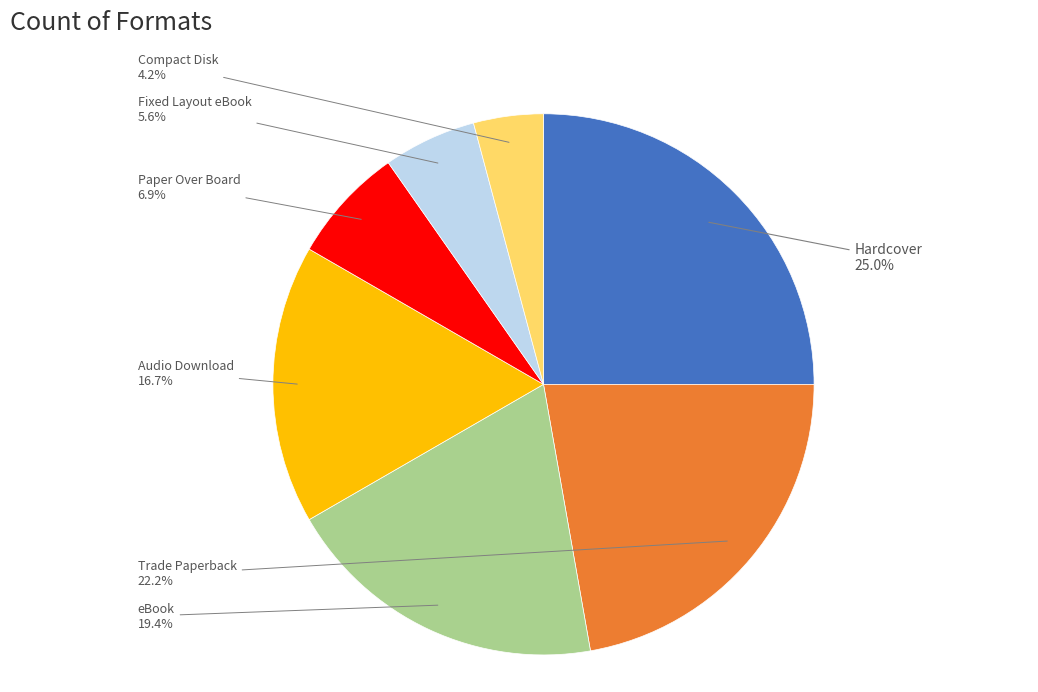

Which slice is the smallest?

Compact Disk